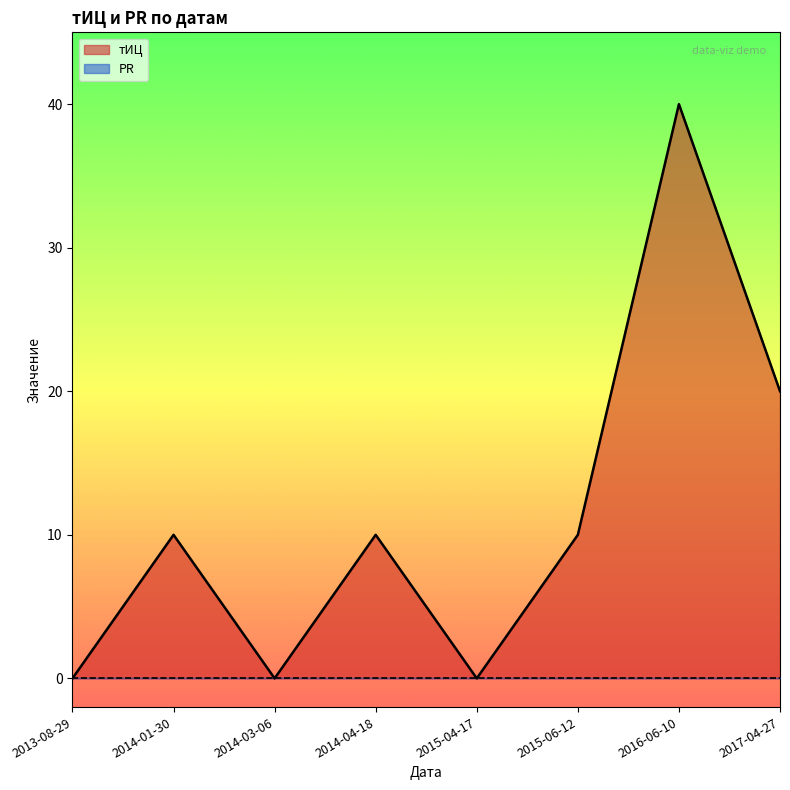

How many interior local peaks (higher than both neighbors) does the data have?

3